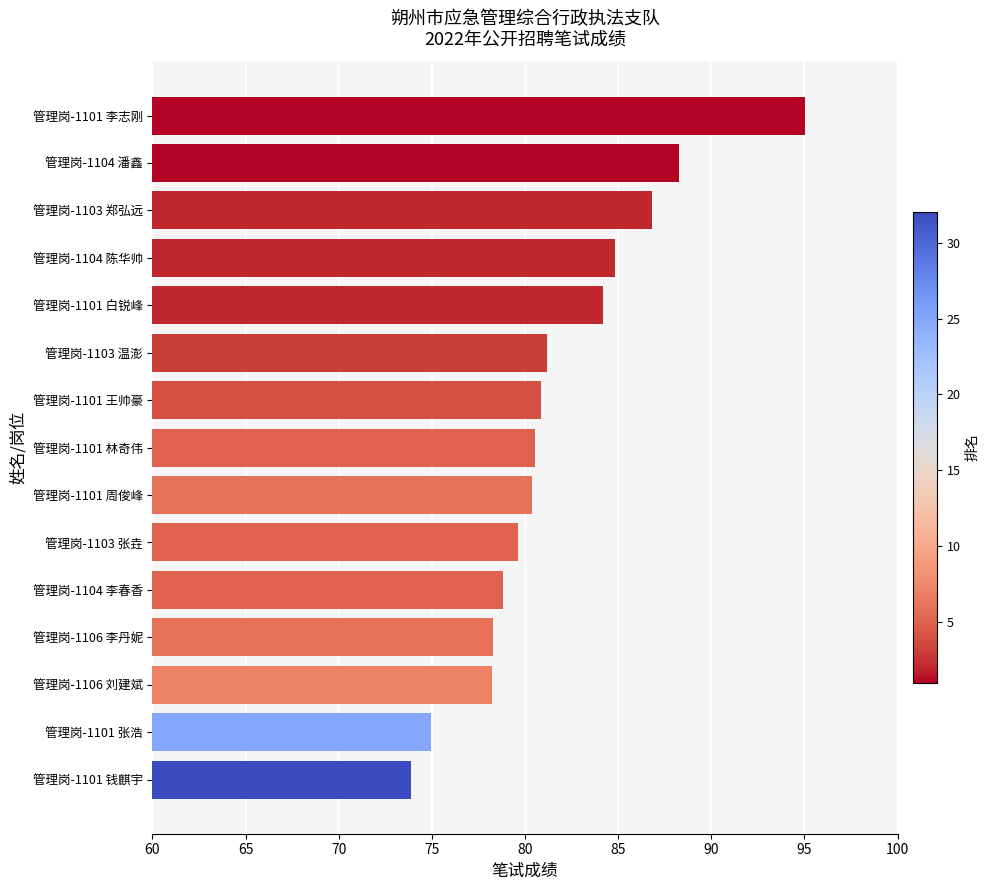

True or false: the data shows 79.7 at 管理岗-1103 张垚.

True